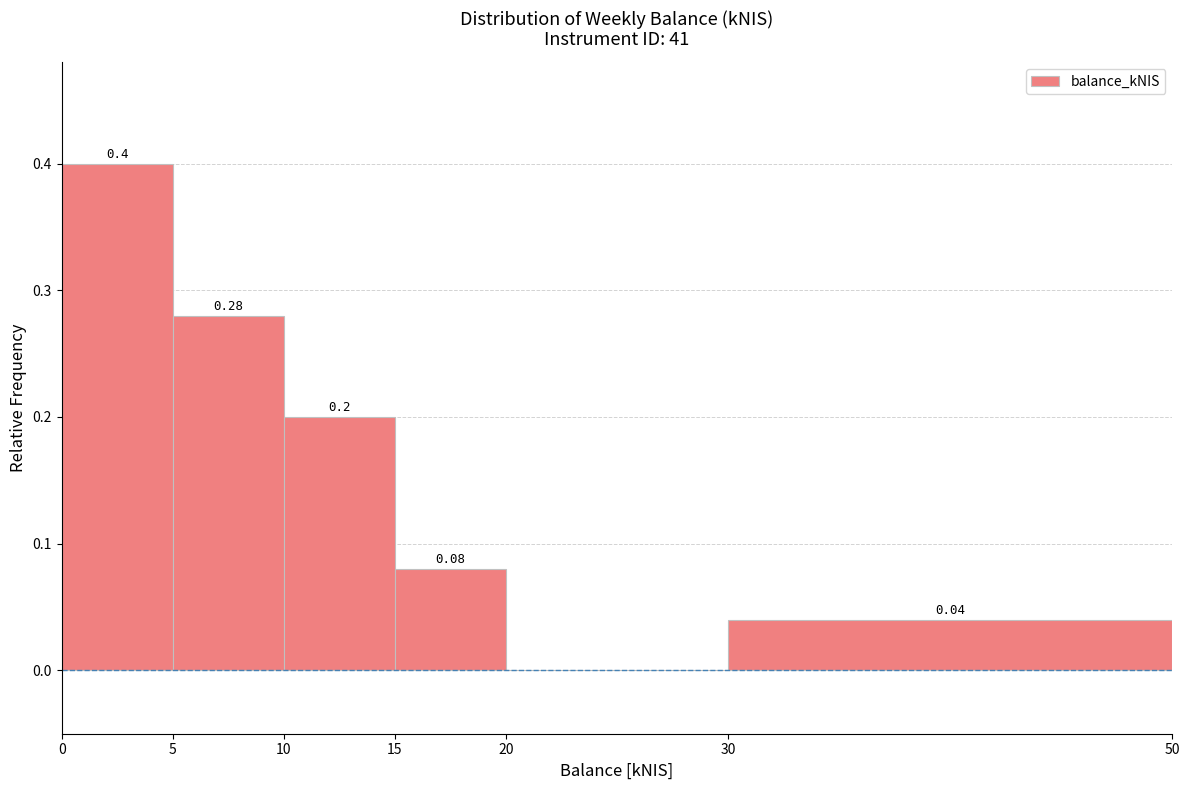

Which range on the x-axis has the tallest bar?

0 to 5